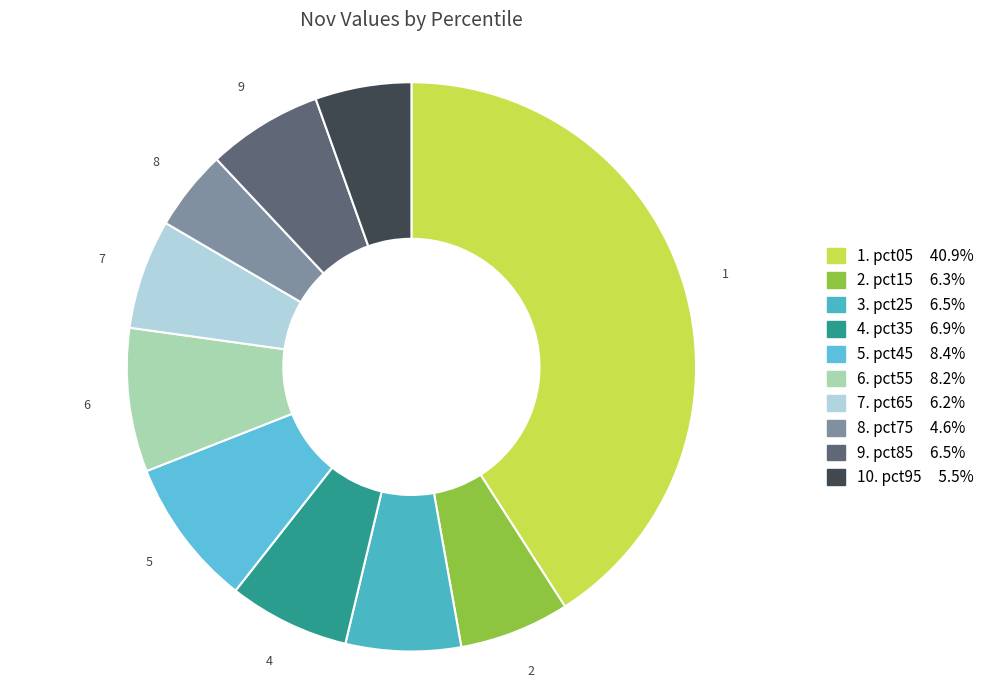

How many slices are in this pie chart?

10